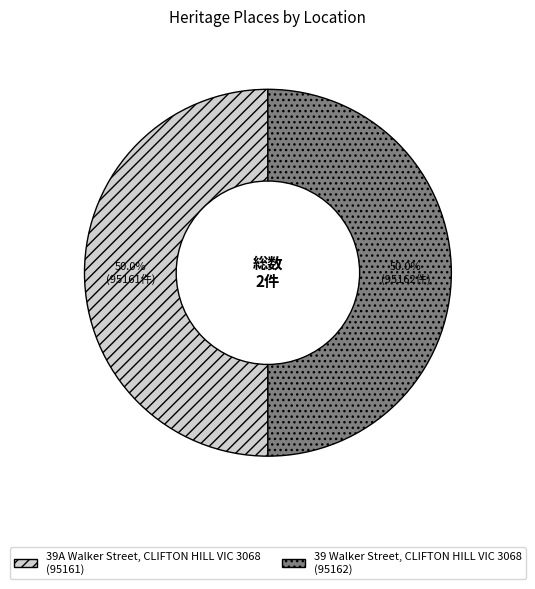

To the nearest percent, what is the average slice percentage?

50%